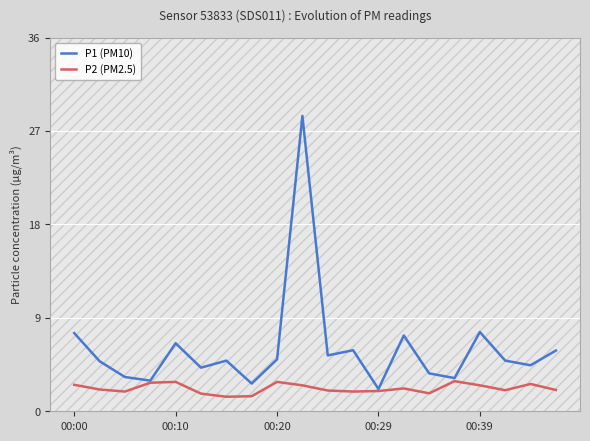

Which series has the largest range (max minus min)?

P1 (PM10)